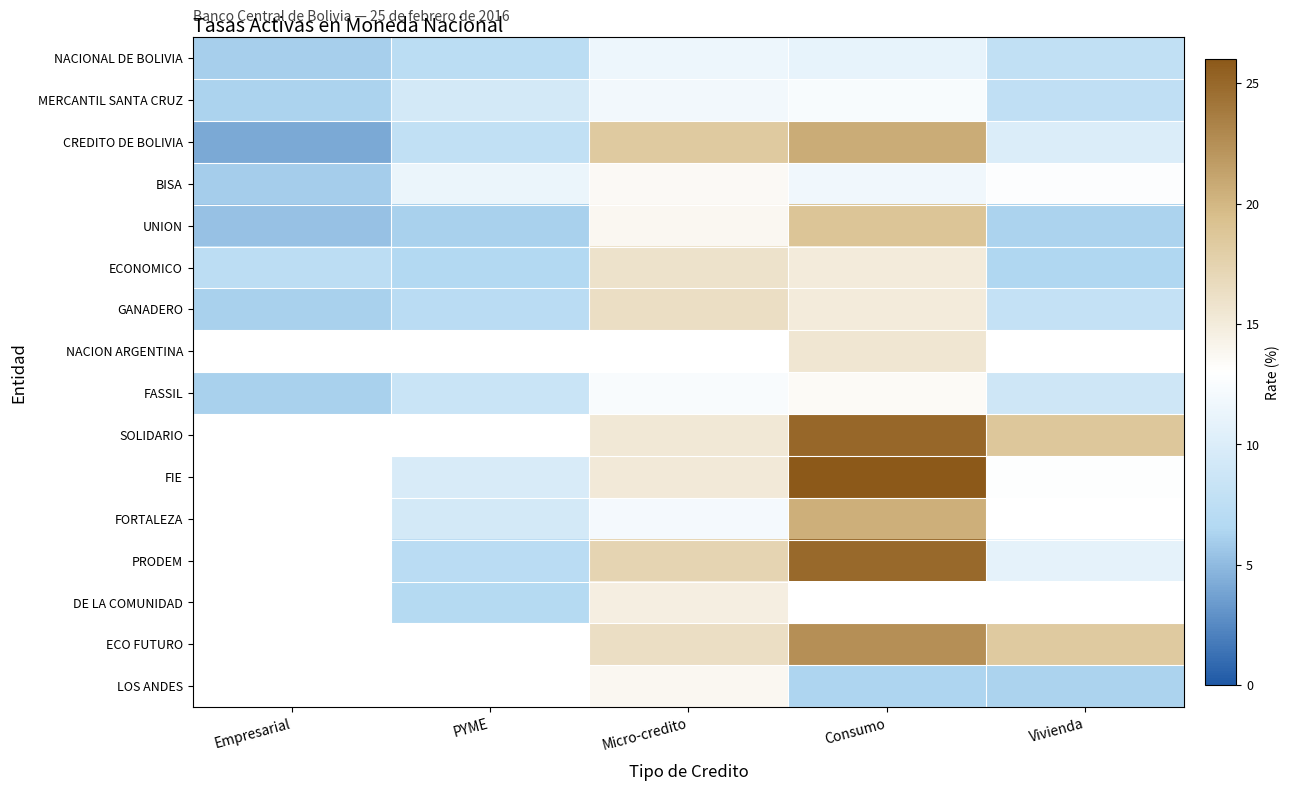

At which label does SOLIDARIO reach its minimum?

Empresarial